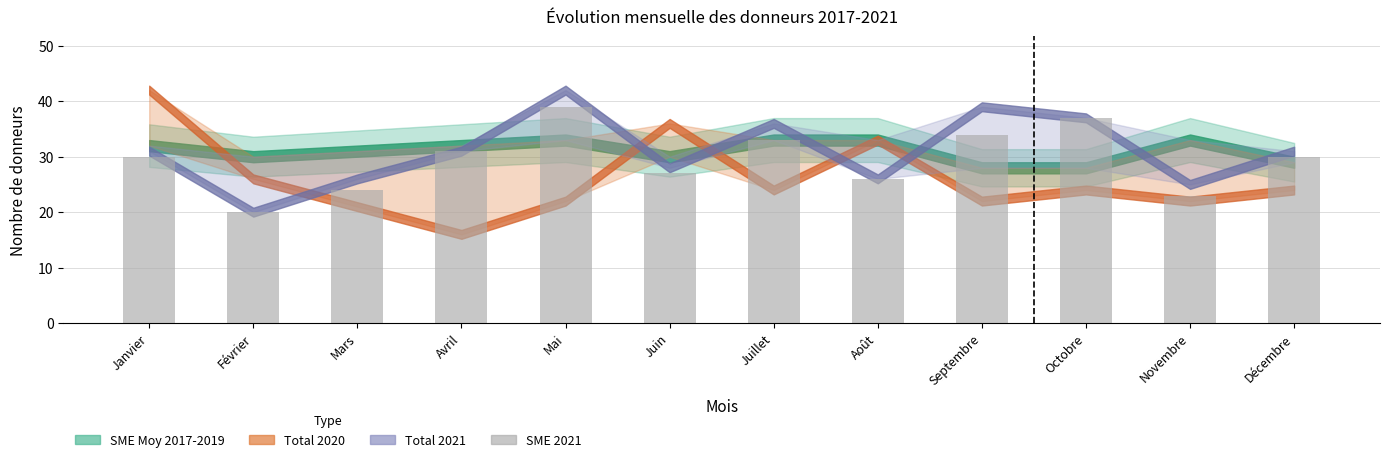

Is it true that the value at Août is 26?

True